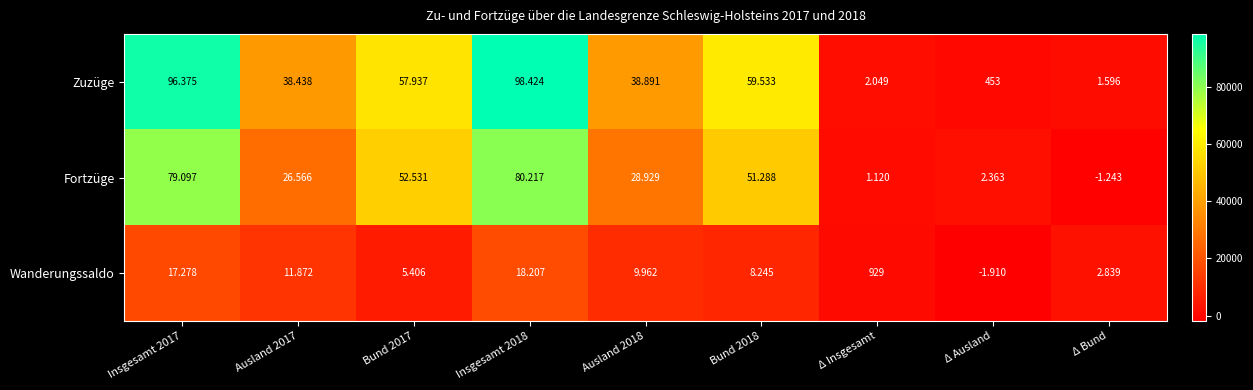

Between Bund 2018 and Δ Insgesamt, which series saw the biggest shift?

Zuzüge